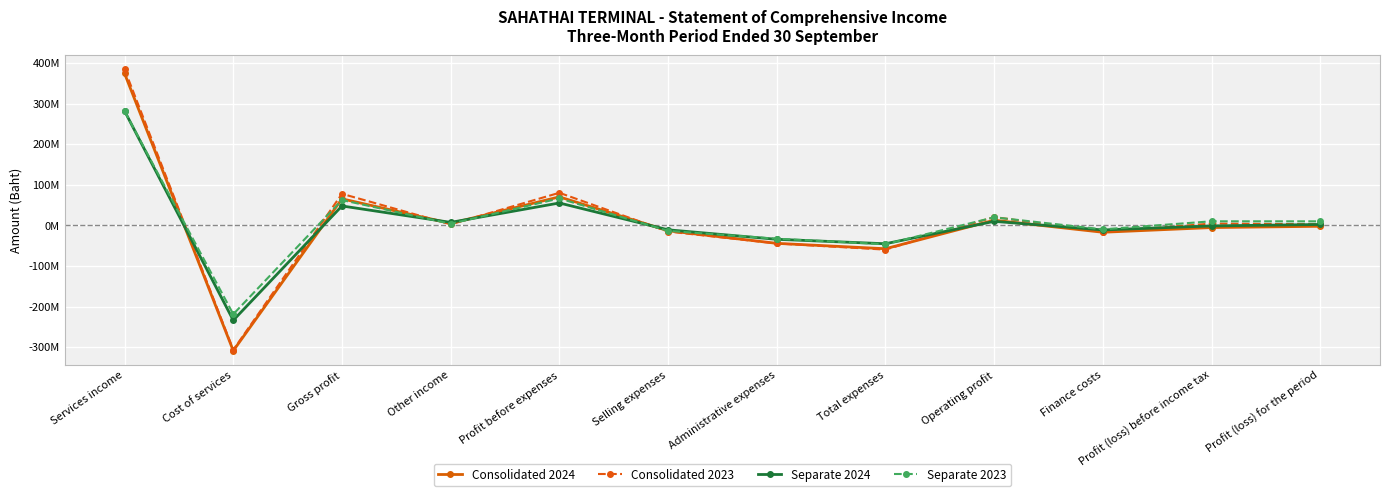

At which category is the sum across all series the highest?

Services income